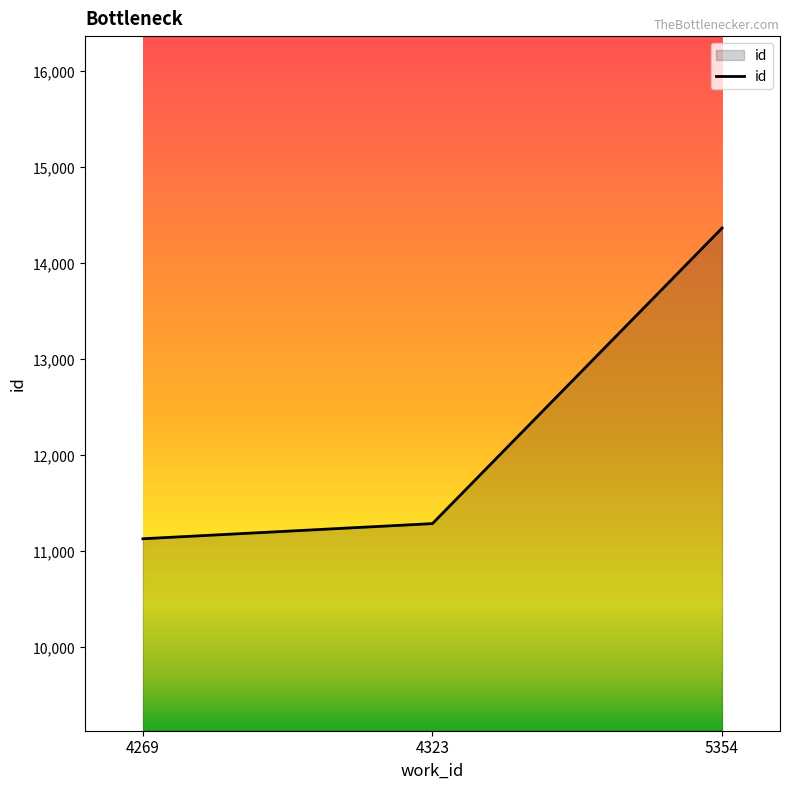

Reading left to right, list all the values displayed in this chart.

11131	11289	14368